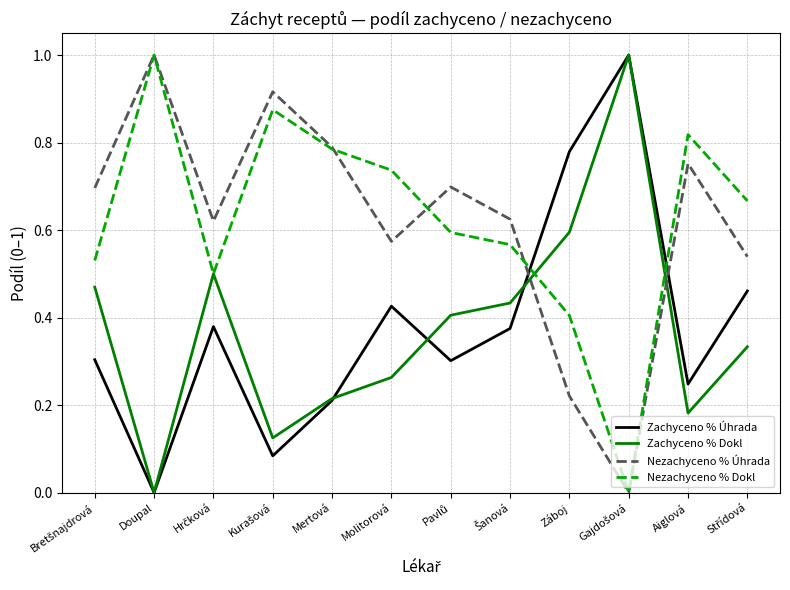

Does the chart display data point markers on the line(s)?

No